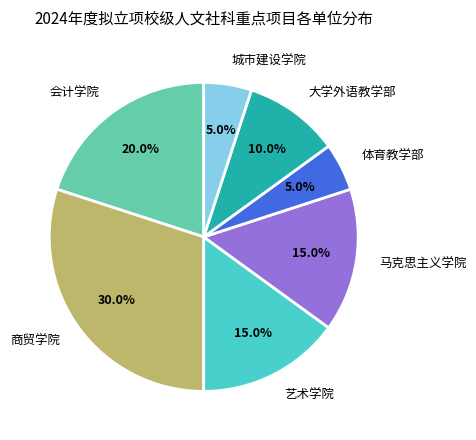

Count the number of slices in the pie.

7